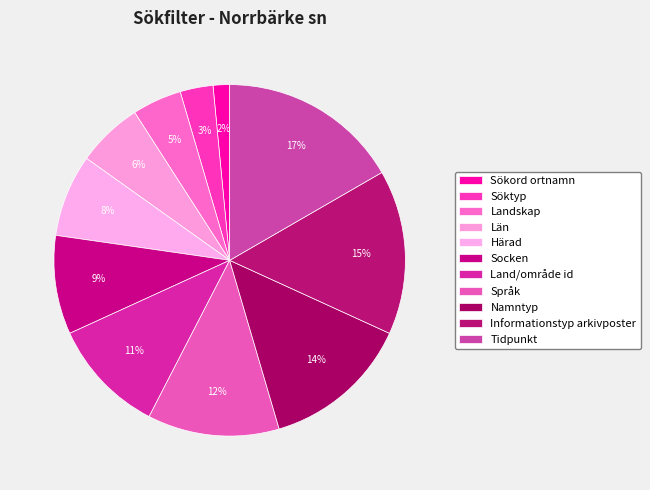

Is it true that Tidpunkt is 17% of the pie?

True